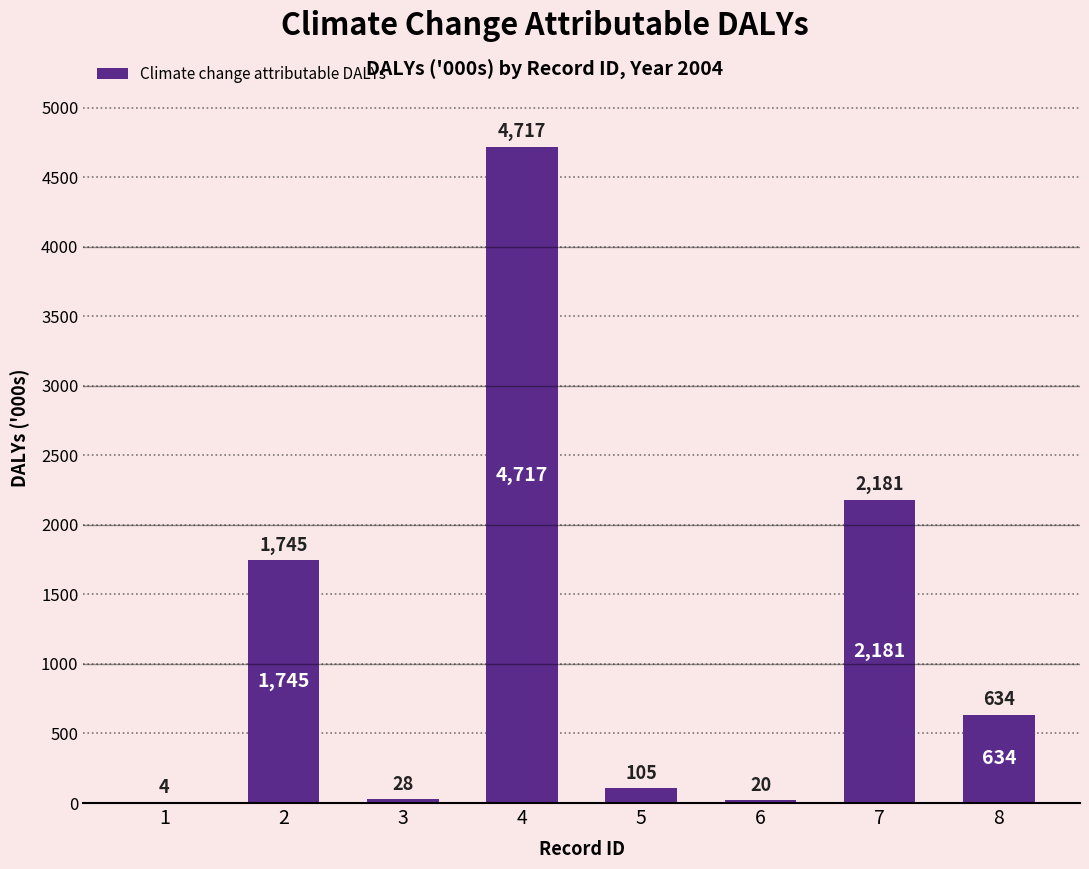

Is it true that the value at 2 is 465?

False